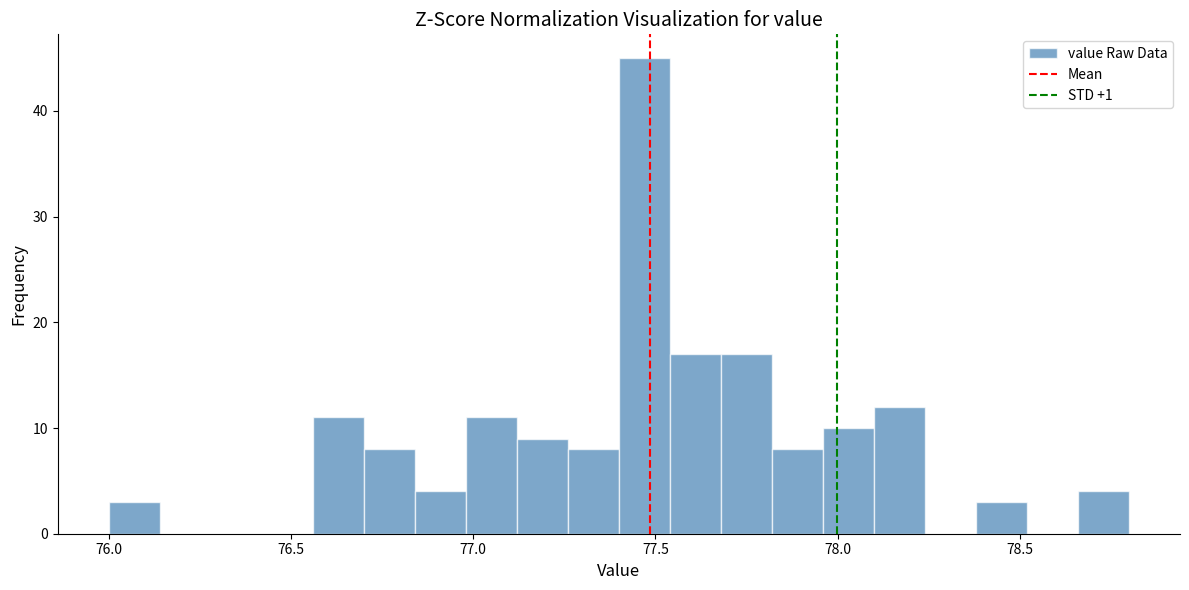

Read against the x-axis, roughly where is the centre of the tallest bar?

77.45